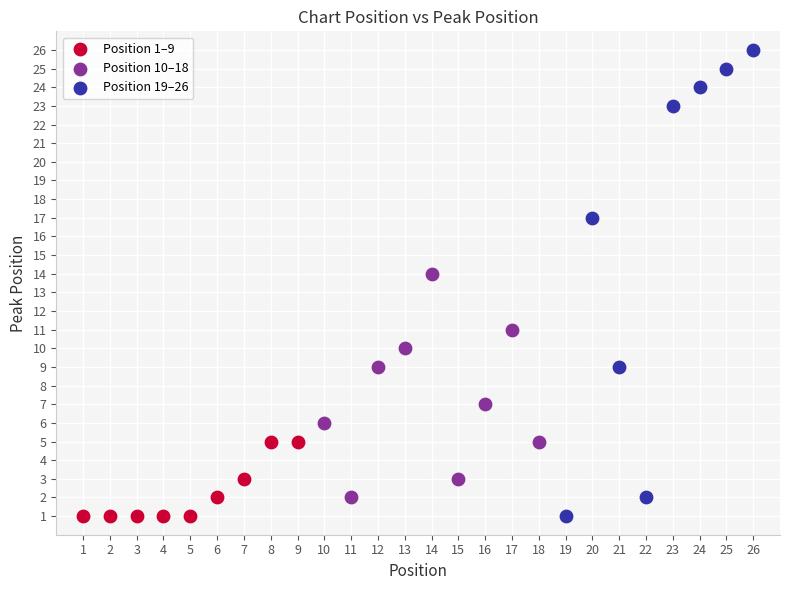

Which series has the largest Y range (max minus min)?

Position 19–26